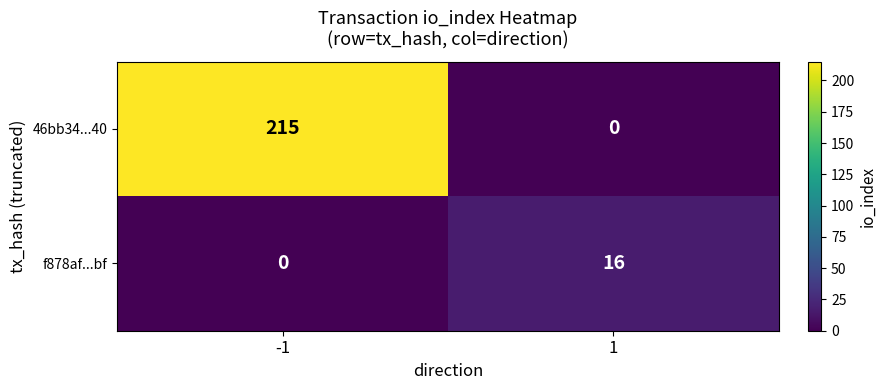

Which series has the largest range (max minus min)?

46bb34...40